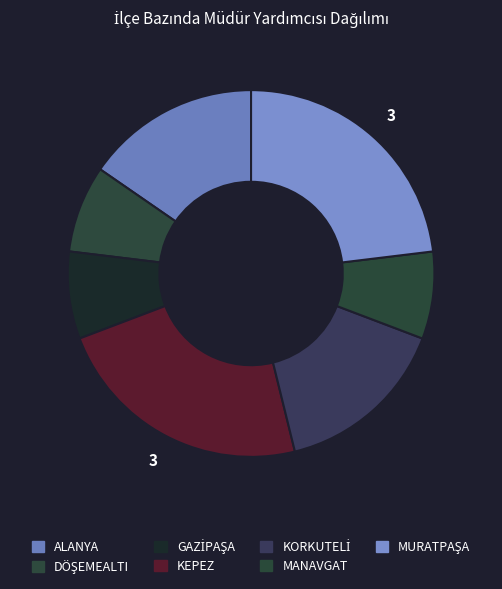

Is the sum of KEPEZ and MURATPAŞA greater than half?

No